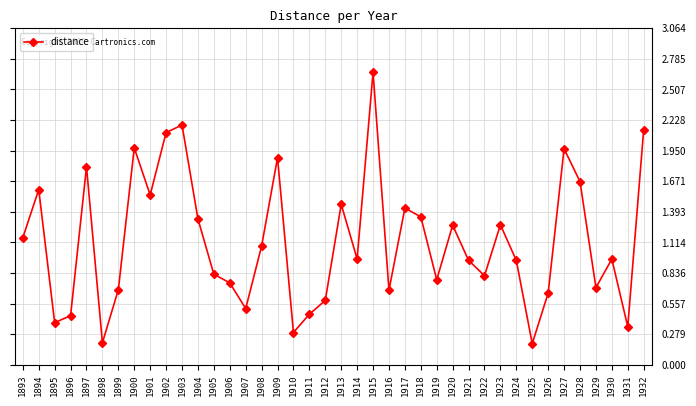

Which has a higher value, 1926 or 1895?

1926